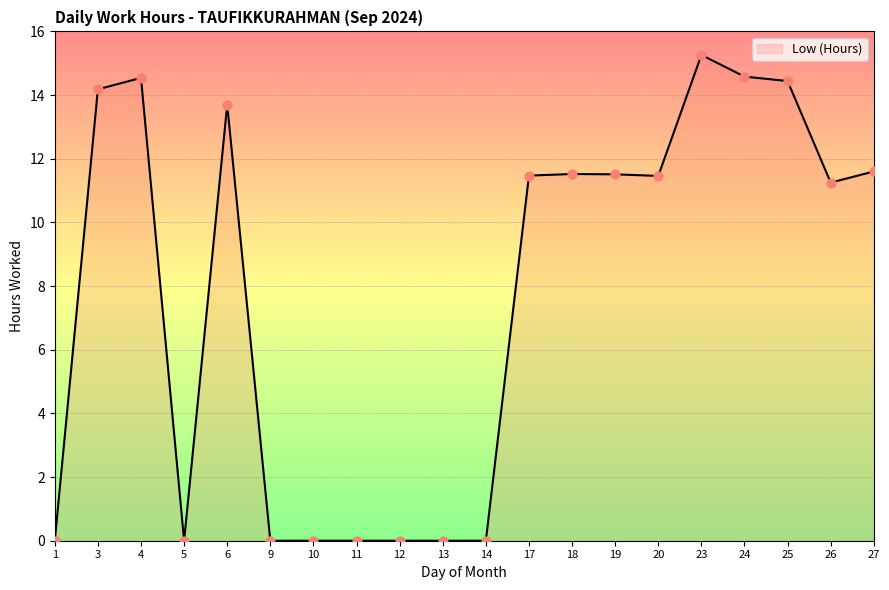

Between 23 and 24, which is larger?

23